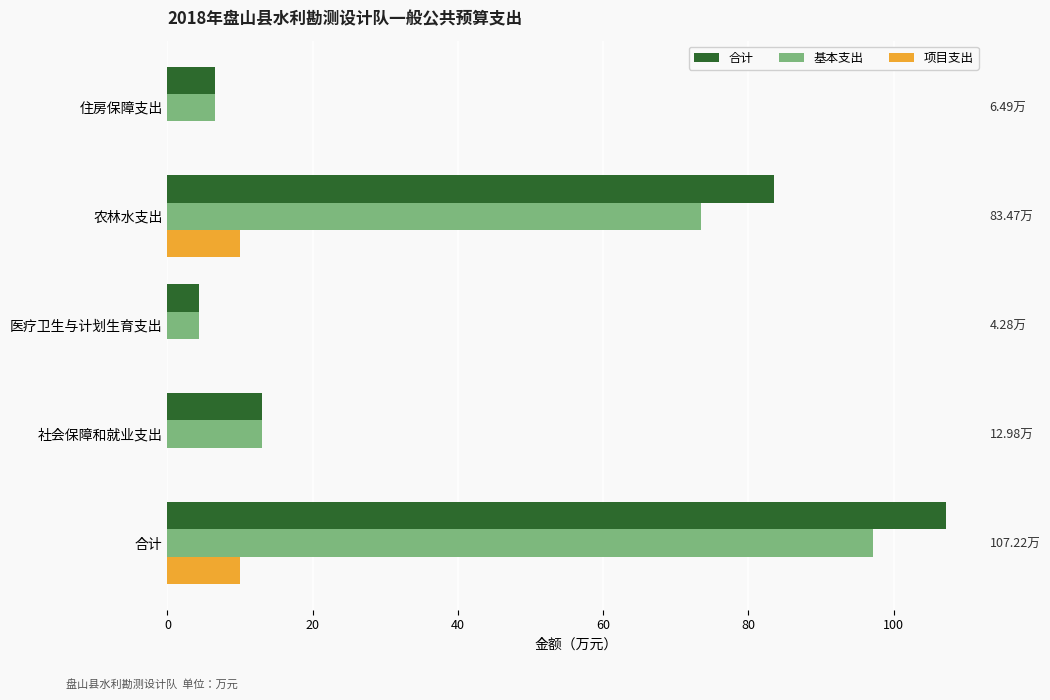

How many data points in 基本支出 are above 12?

3